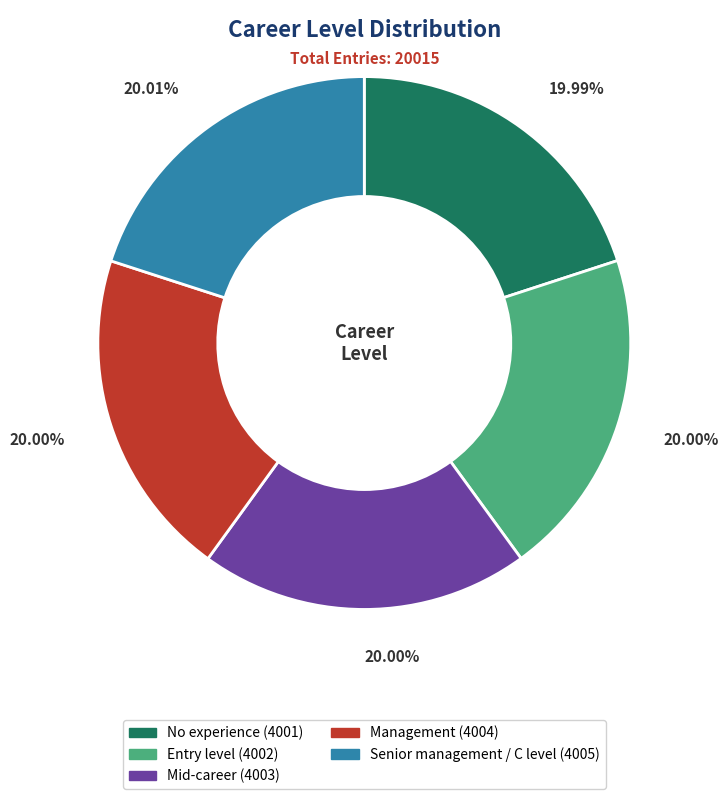

Approximately how many times larger is the value at Senior management / C level compared to Entry level?

1.0